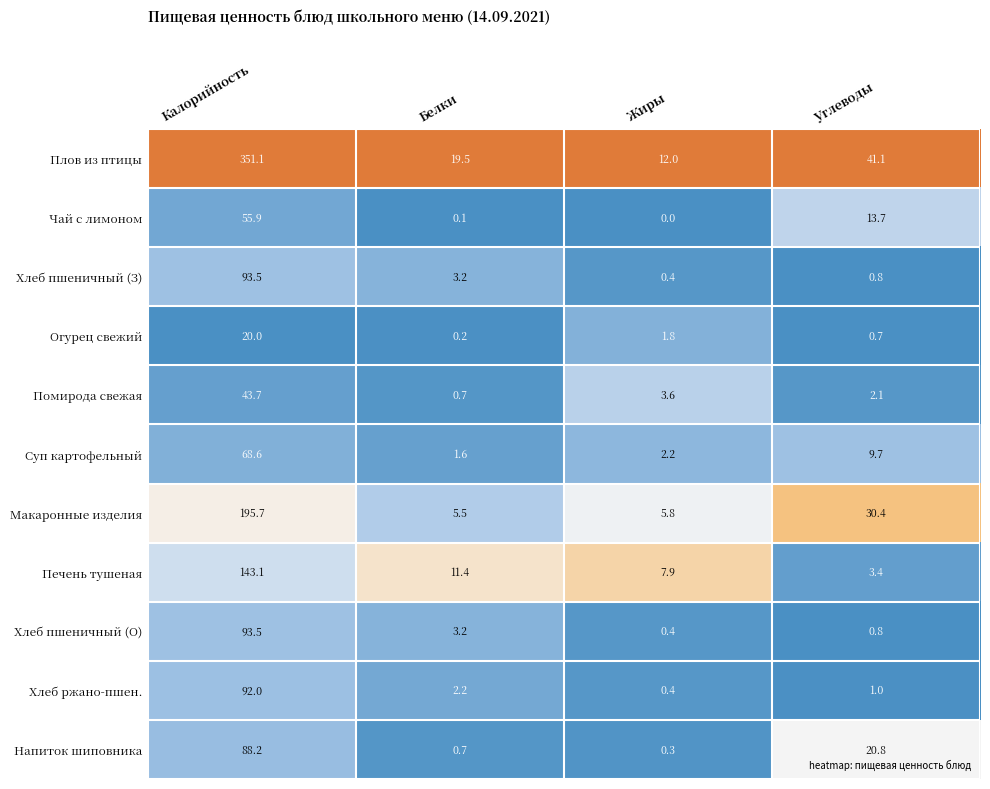

Count the number of data series in this chart.

11